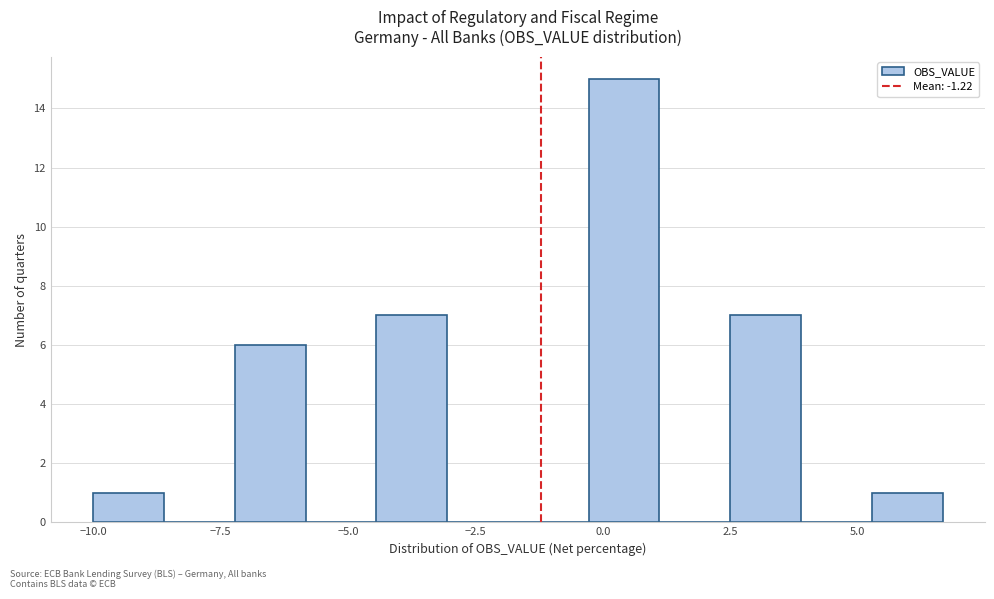

Around what value on the x-axis is the tallest bar? Give the approximate position of its centre, as read against the axis.

0.5